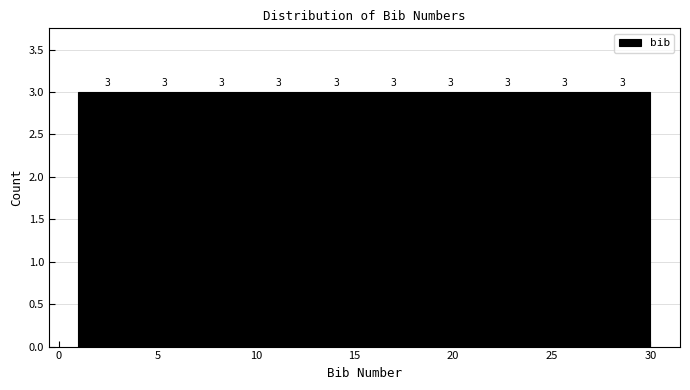

Reading left to right, transcribe this chart: for each bar, give the range it covers on the x-axis and its height. The bar edges are not printed on the chart, so give them approximately, as read against the axis.

1.0 to 3.9: 3
3.9 to 6.8: 3
6.8 to 9.7: 3
9.7 to 12.6: 3
12.6 to 15.5: 3
15.5 to 18.4: 3
18.4 to 21.3: 3
21.3 to 24.2: 3
24.2 to 27.1: 3
27.1 to 30.0: 3